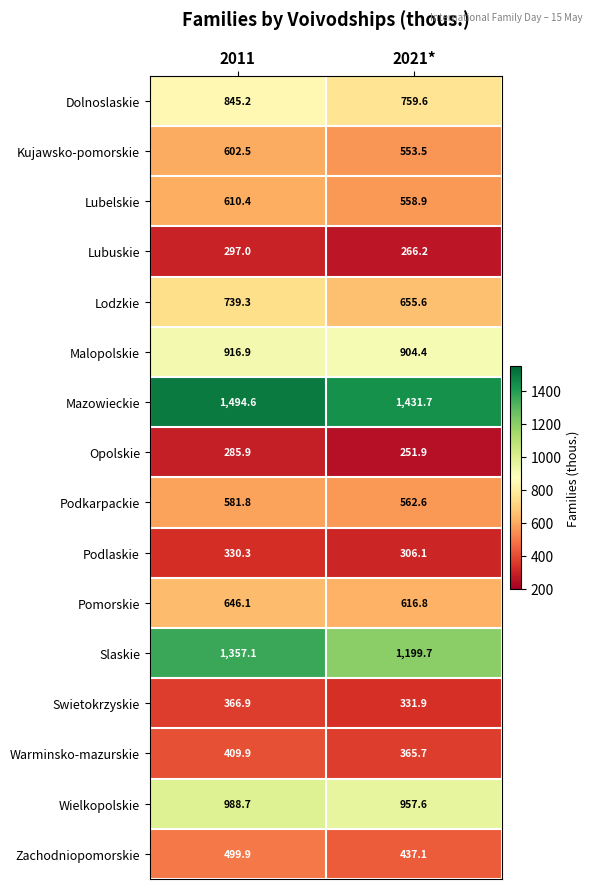

At which category is the sum across all series the highest?

2011